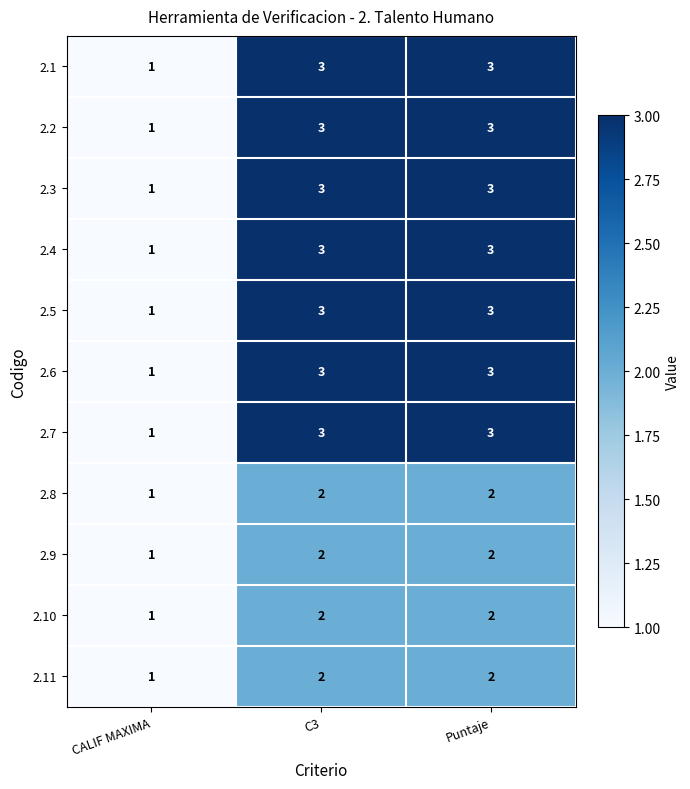

What is the highest value of the 2.5 series?

3